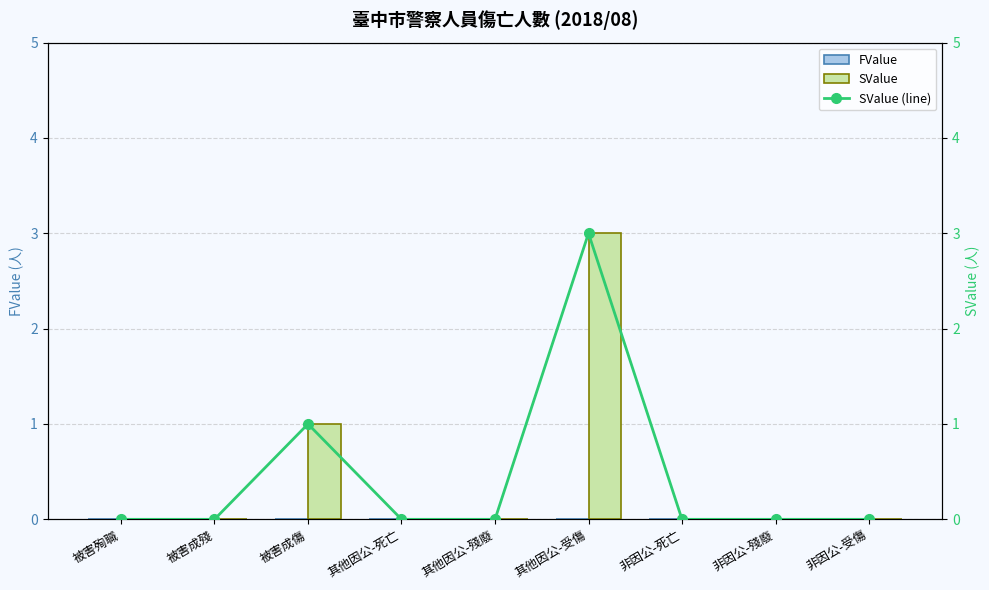

What is the sum of the SValue values at 非因公-死亡 and 被害成傷?

1